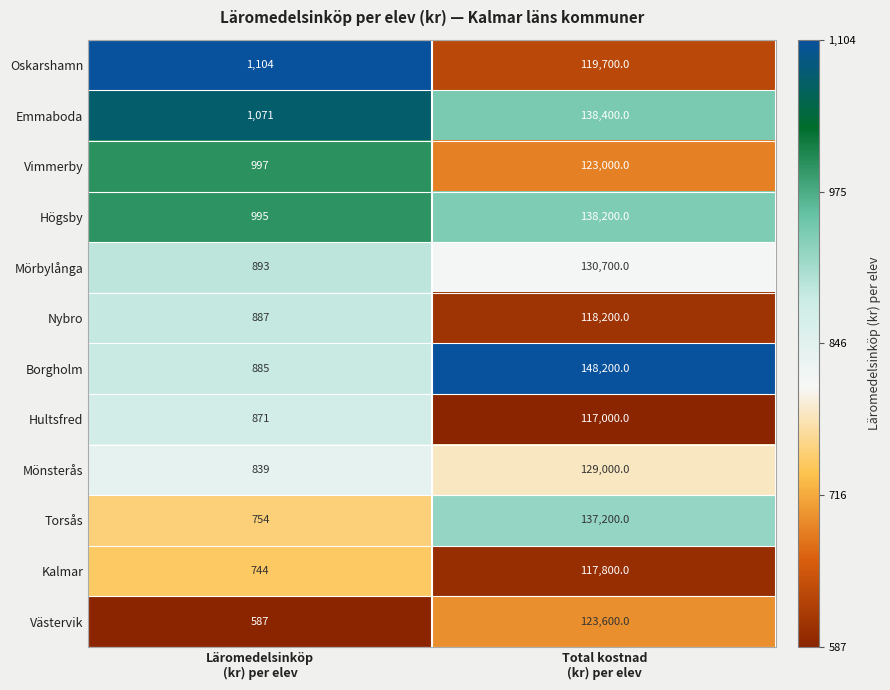

Rank the series at Läromedelsinköp
(kr) per elev from highest to lowest value.

Oskarshamn, Emmaboda, Vimmerby, Högsby, Mörbylånga, Nybro, Borgholm, Hultsfred, Mönsterås, Torsås, Kalmar, Västervik